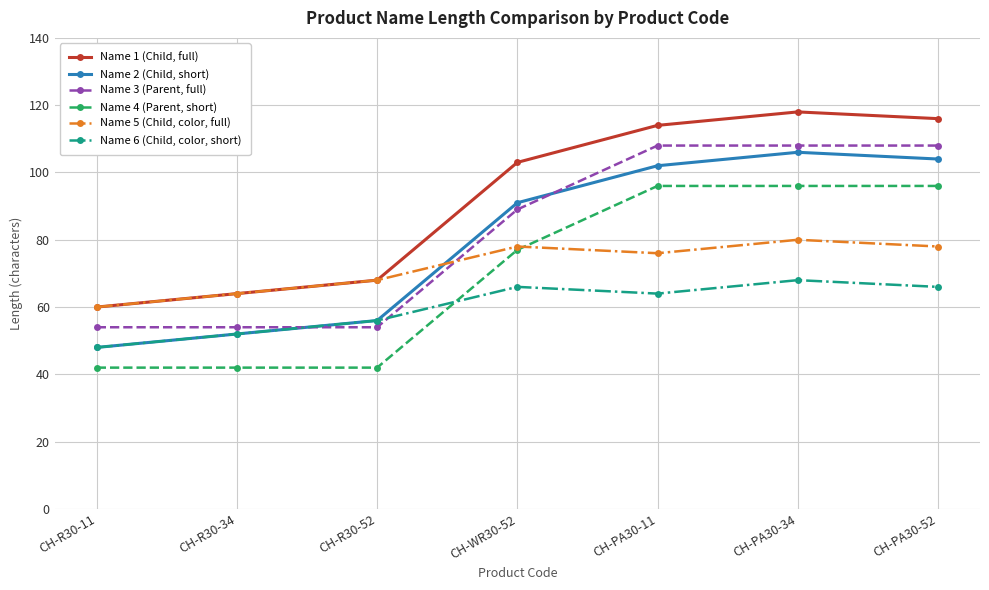

Count the number of data series in this chart.

6